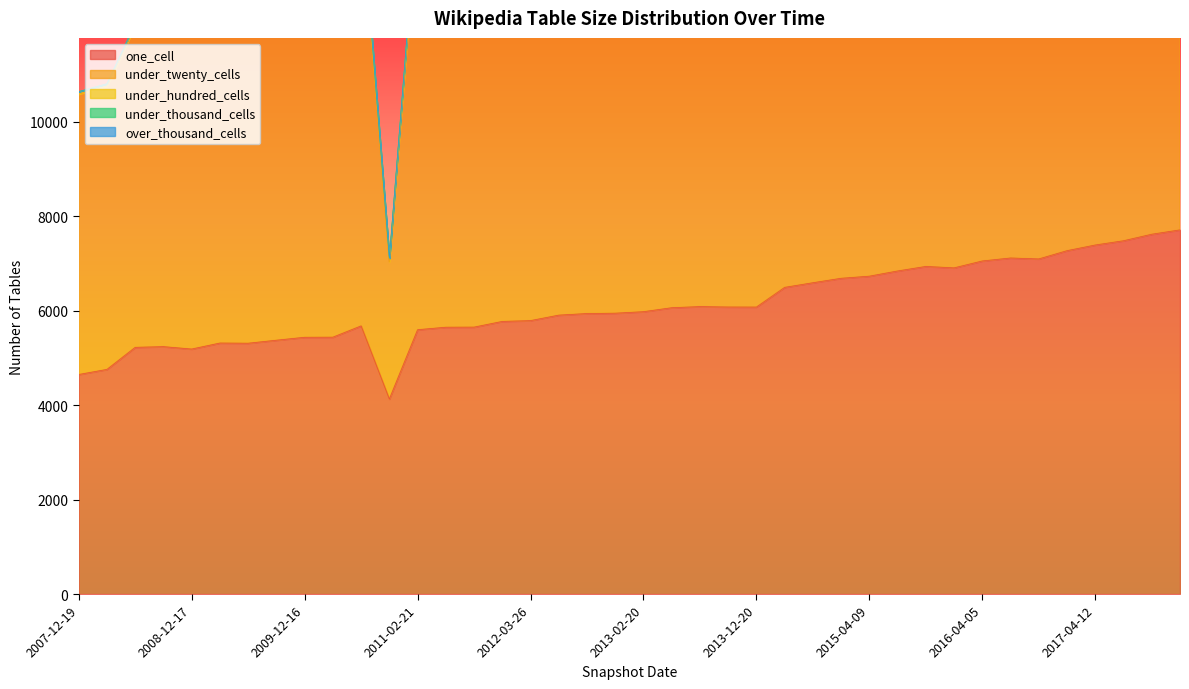

Which category has the lowest value in the under_twenty_cells series?

2010-11-17